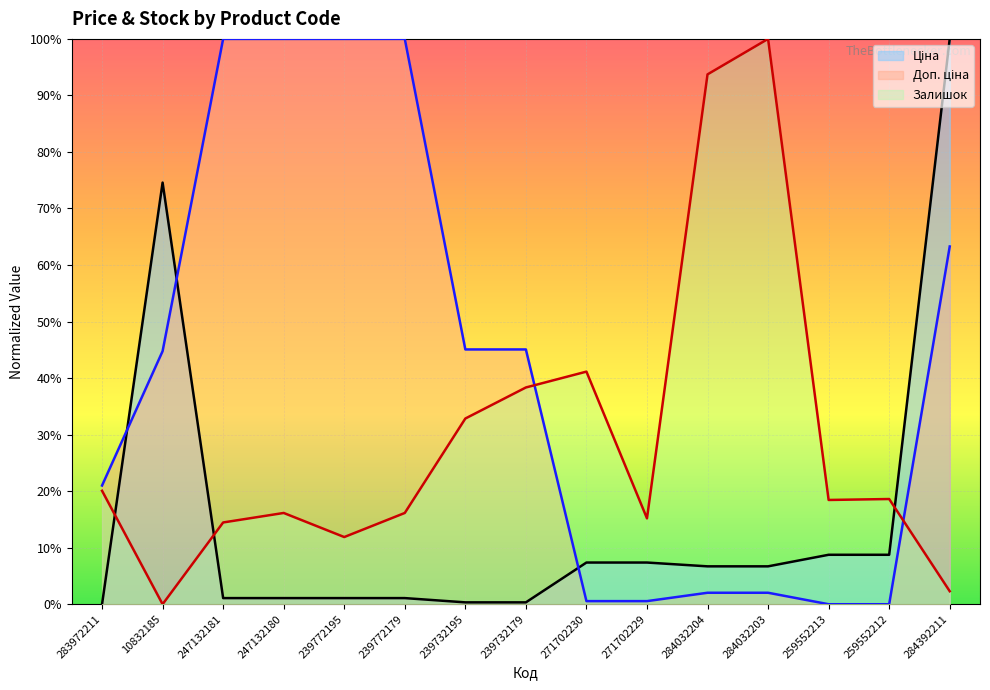

Reading right to left, list all the values displayed in this chart.

Ціна: 1.0	0.1	0.1	0.1	0.1	0.1	0.1	0.0	0.0	0.0	0.0	0.0	0.0	0.7	0.0
Доп. ціна: 0.6	0.0	0.0	0.0	0.0	0.0	0.0	0.5	0.5	1.0	1.0	1.0	1.0	0.4	0.2
Залишок: 0.0	0.2	0.2	1.0	0.9	0.2	0.4	0.4	0.3	0.2	0.1	0.2	0.1	0.0	0.2